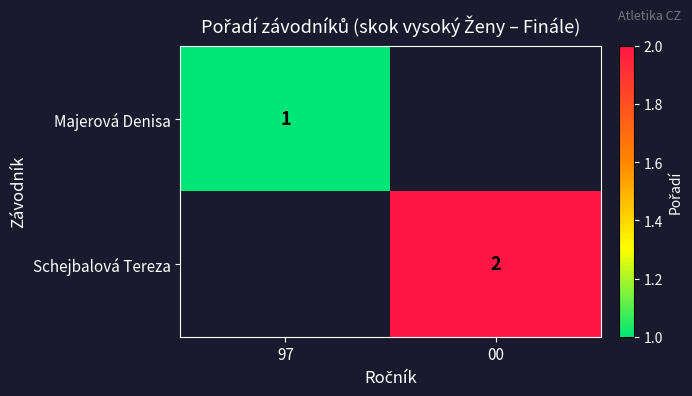

The Majerová Denisa series shows 2 at 97. True or false?

False